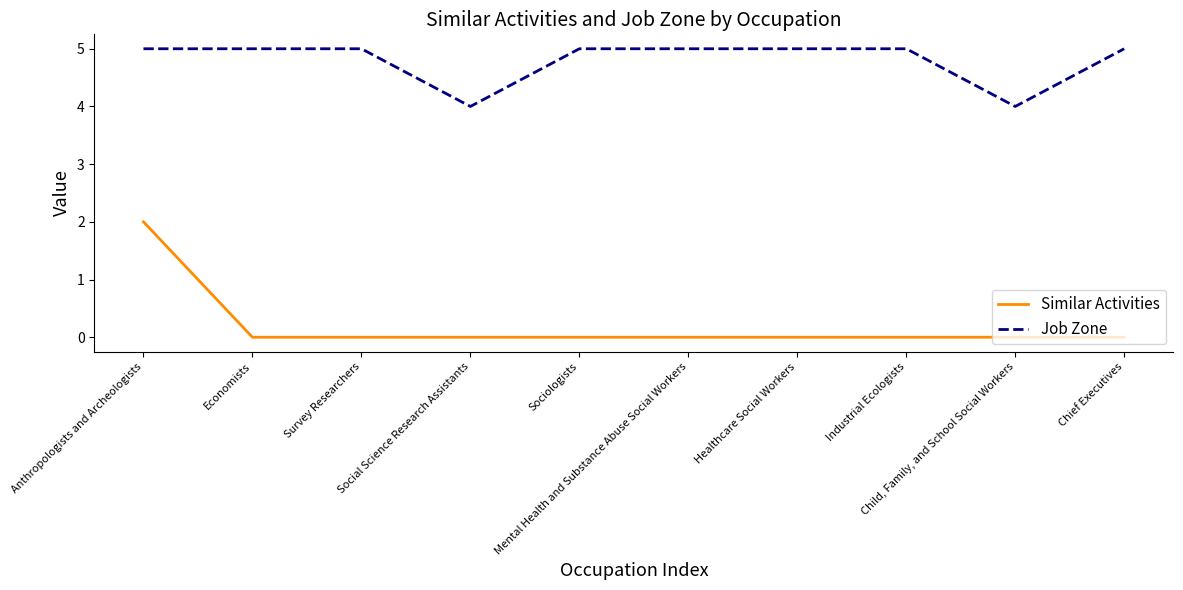

Reading left to right, what are all the values shown in this chart?

Similar Activities: 2	0	0	0	0	0	0	0	0	0
Job Zone: 5	5	5	4	5	5	5	5	4	5